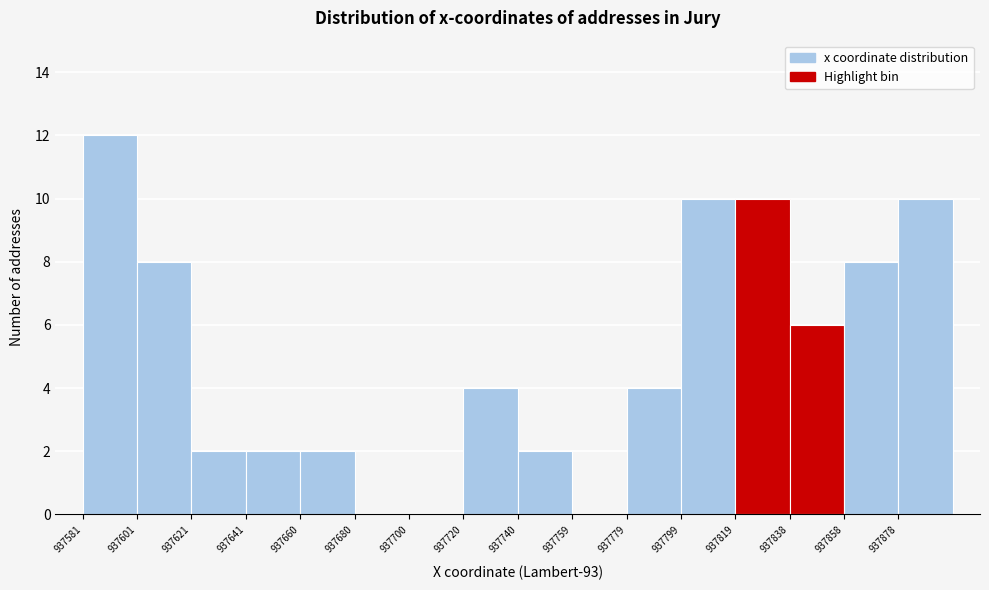

Reading left to right, transcribe this chart: for each bar, give the range it covers on the x-axis and its height. Neither the bar edges nor the heights are printed on the chart, so give them approximately, as read against the axes.

937582 to 937602: 12
937602 to 937622: 8
937622 to 937642: 2
937642 to 937660: 2
937660 to 937680: 2
937680 to 937700: 0
937700 to 937720: 0
937720 to 937740: 4
937740 to 937760: 2
937760 to 937780: 0
937780 to 937800: 4
937800 to 937820: 10
937820 to 937838: 10
937838 to 937858: 6
937858 to 937878: 8
937878 to 937898: 10